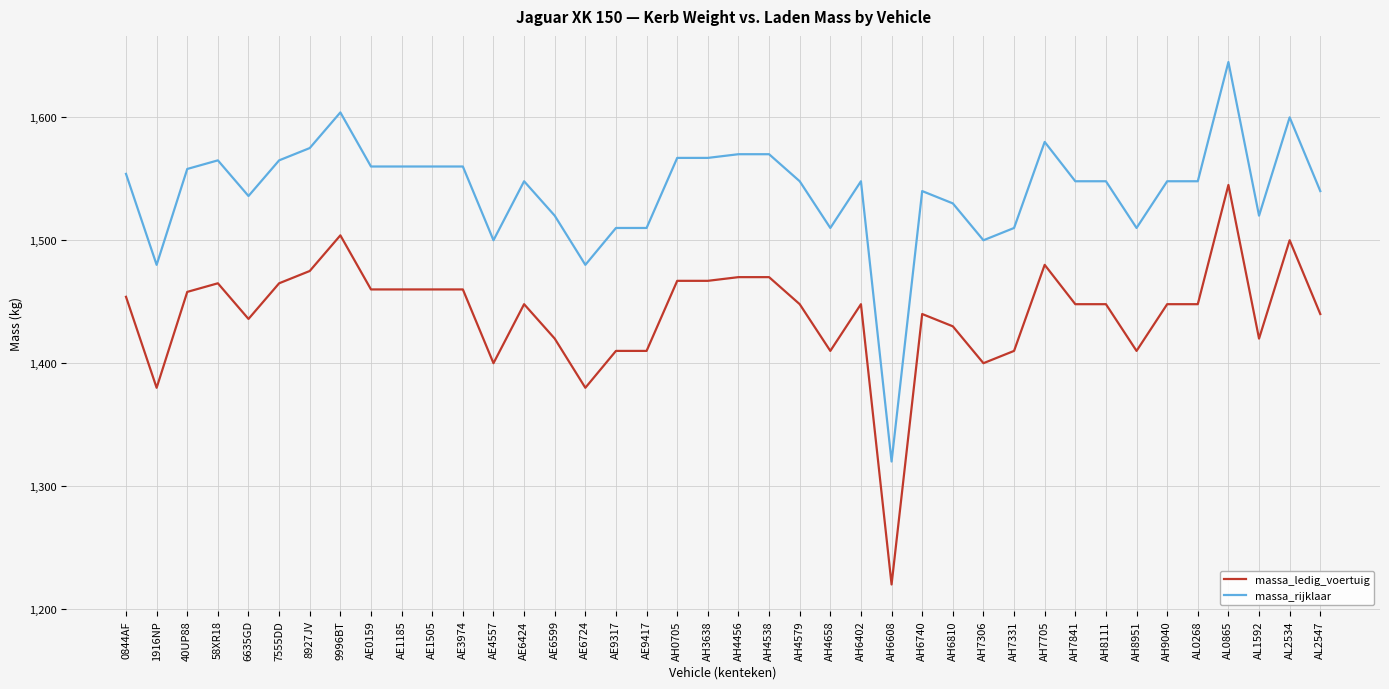

List the series in order of their peak value, highest first.

massa_rijklaar, massa_ledig_voertuig